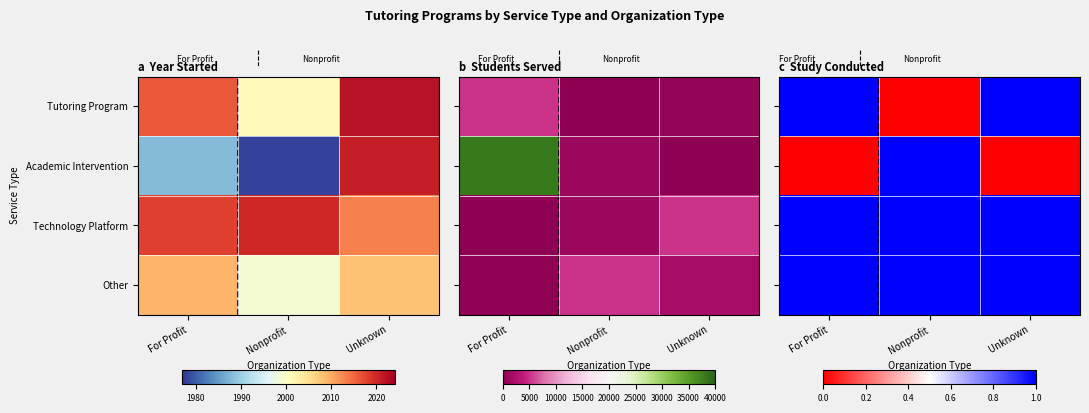

At which category is the sum across all series the highest?

For Profit